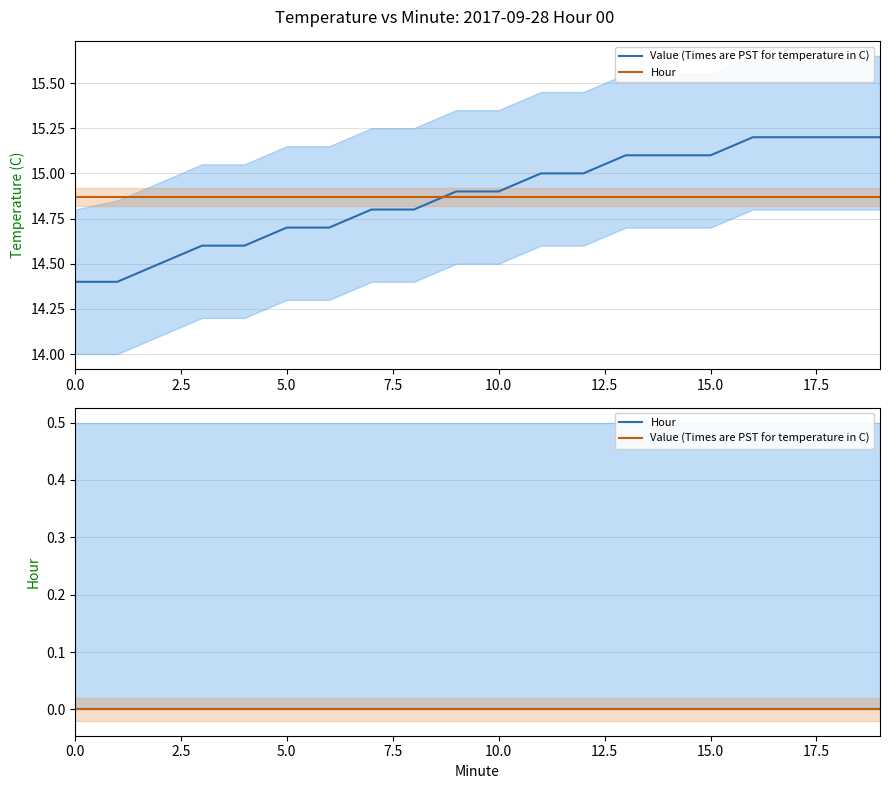

The value of Value (Times are PST for temperature in C) at 2 is 5.6. True or false?

False